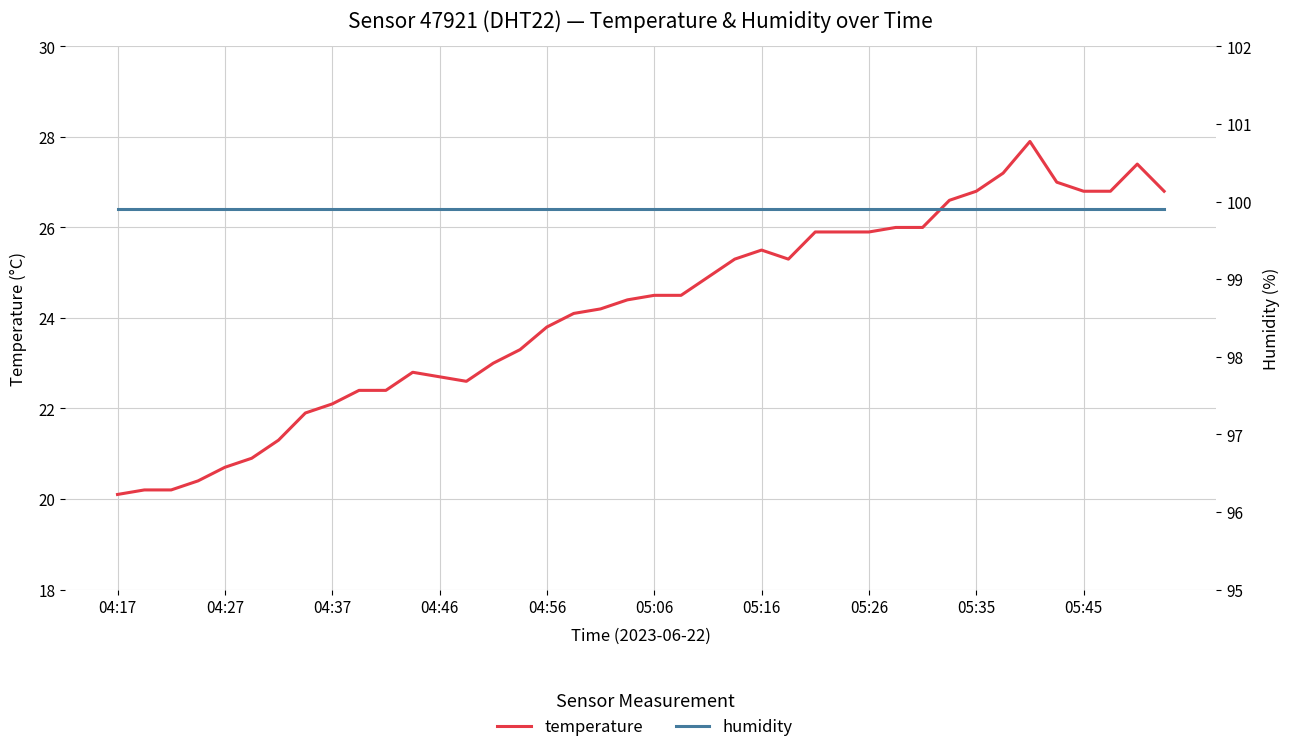

At which category is the sum across all series the highest?

34